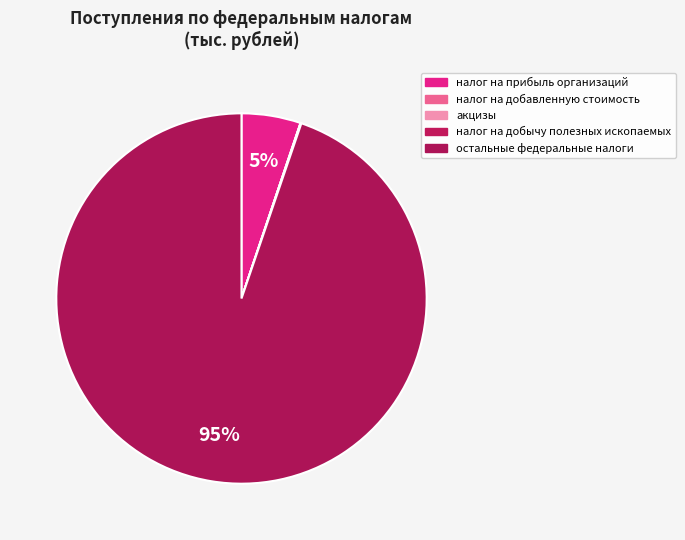

What is the smallest slice in the pie chart?

налог на добавленную стоимость